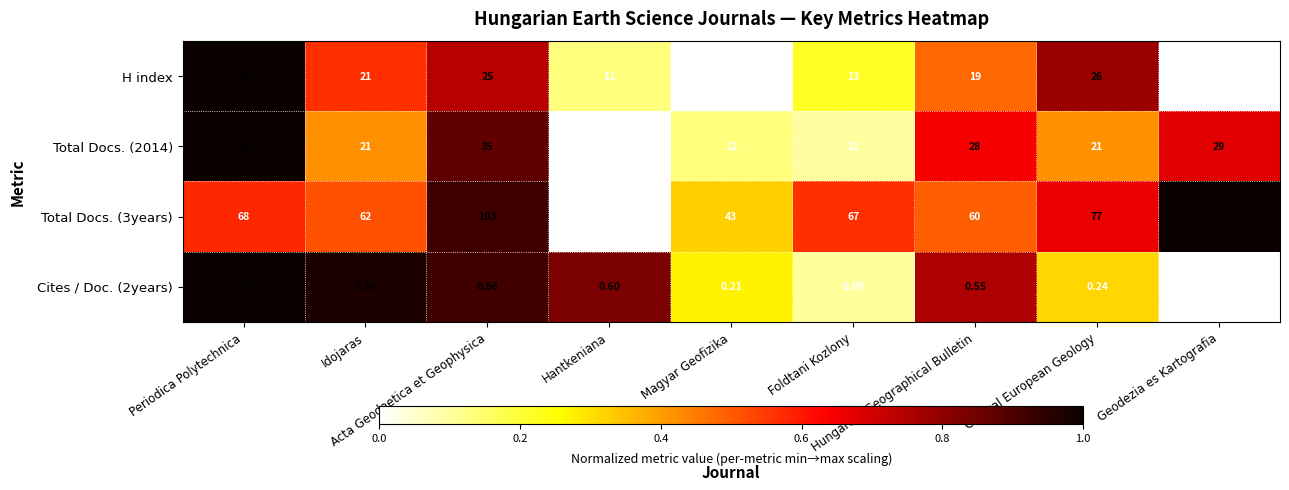

How many data points in H index are less than 19?

4